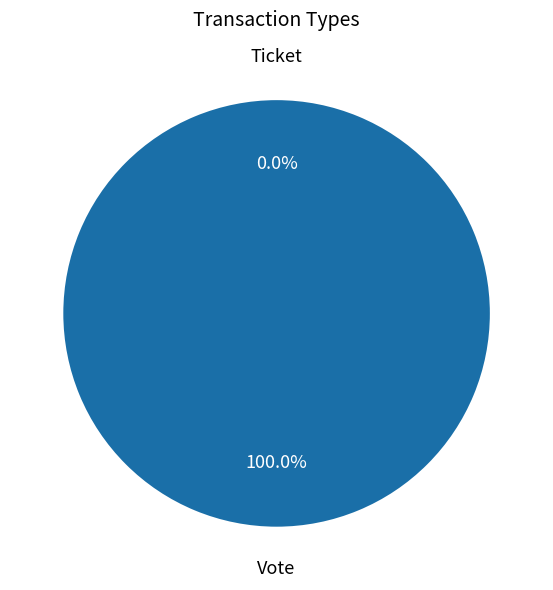

Does any single category account for the majority?

Yes